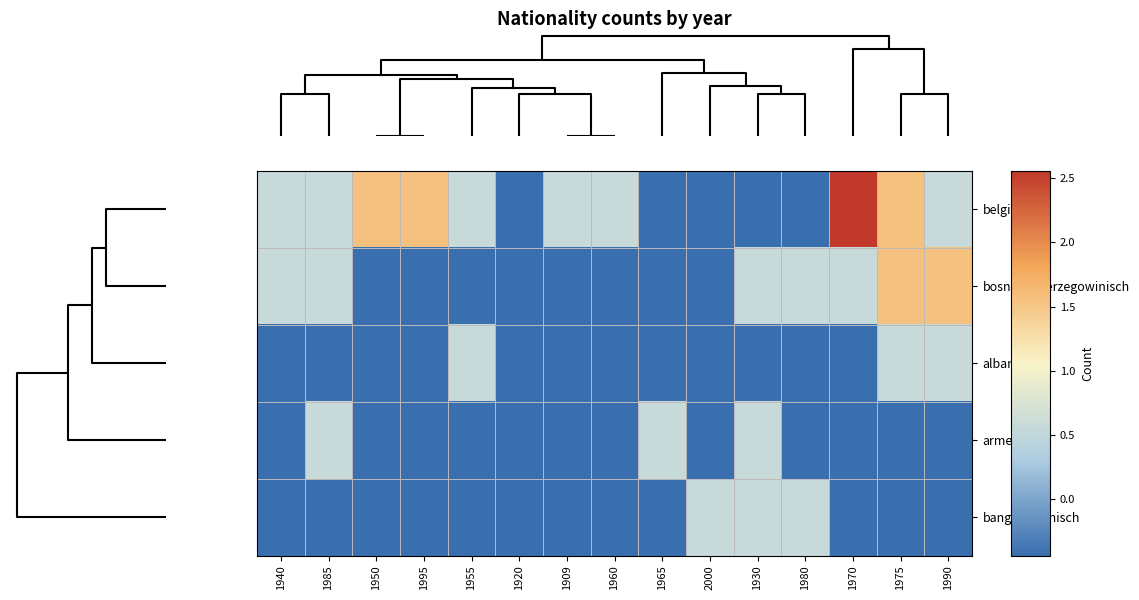

What is the smallest value displayed?

-0.4